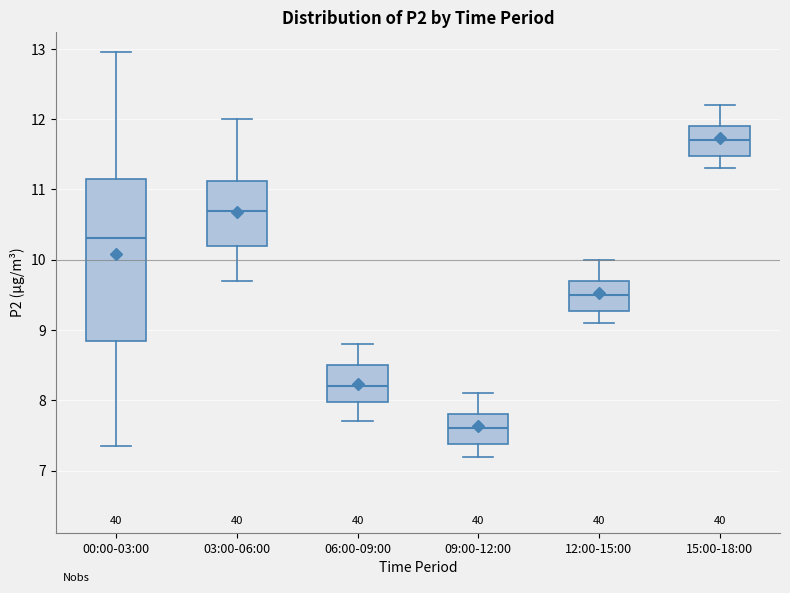

Which box is the tallest, from its lower edge to its upper edge?

00:00-03:00